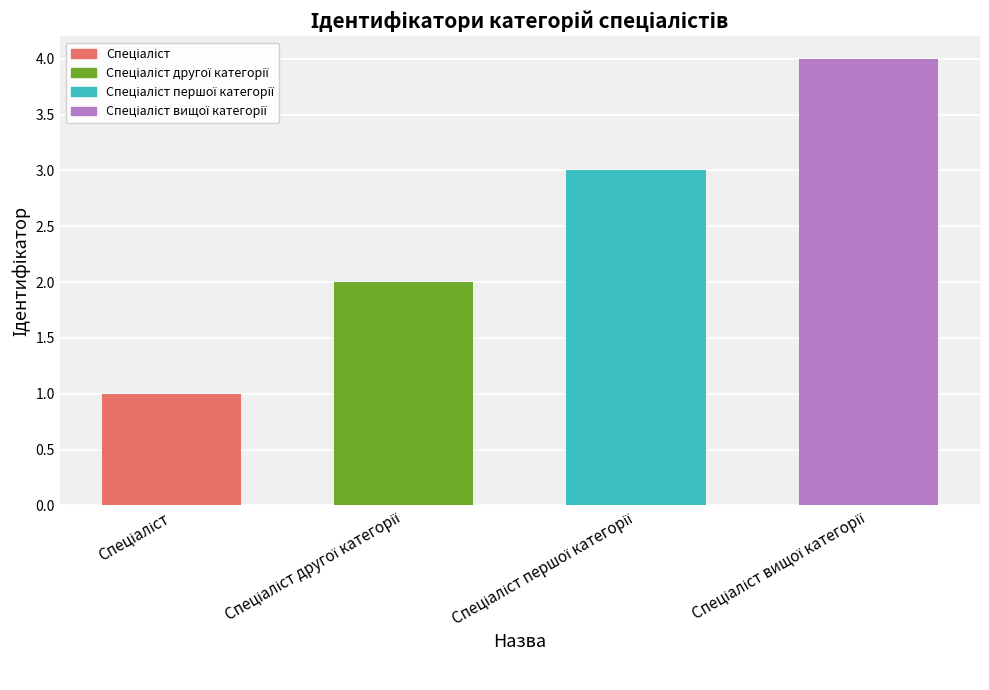

What is the greatest value displayed?

4